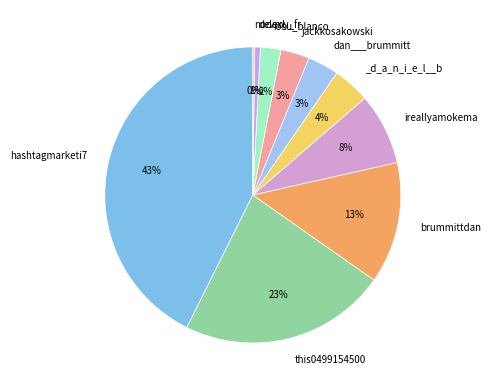

Which slice is the smallest?

nodexl